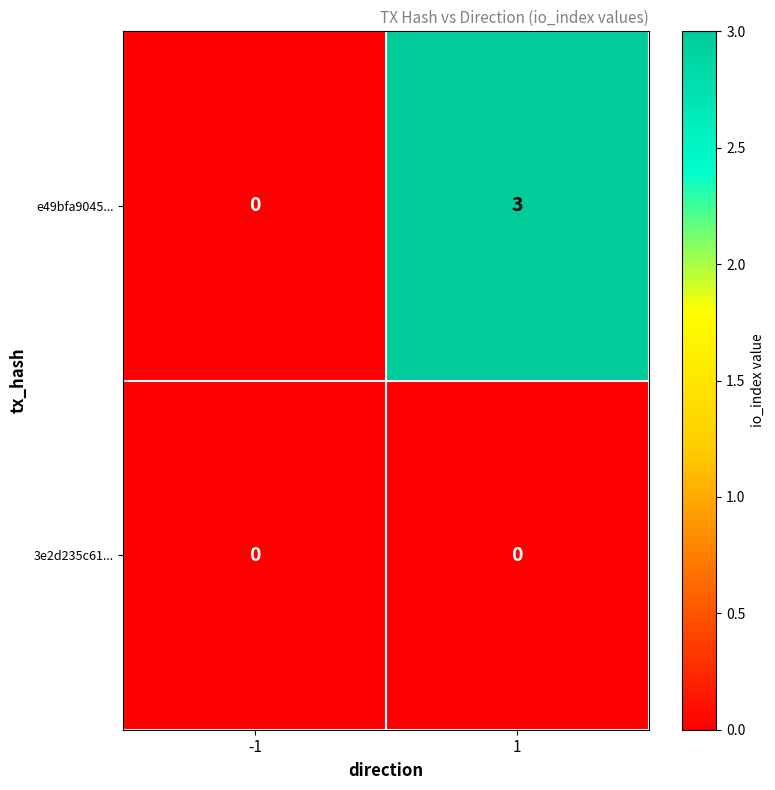

Rank the series by their average value, from highest to lowest.

e49bfa9045..., 3e2d235c61...